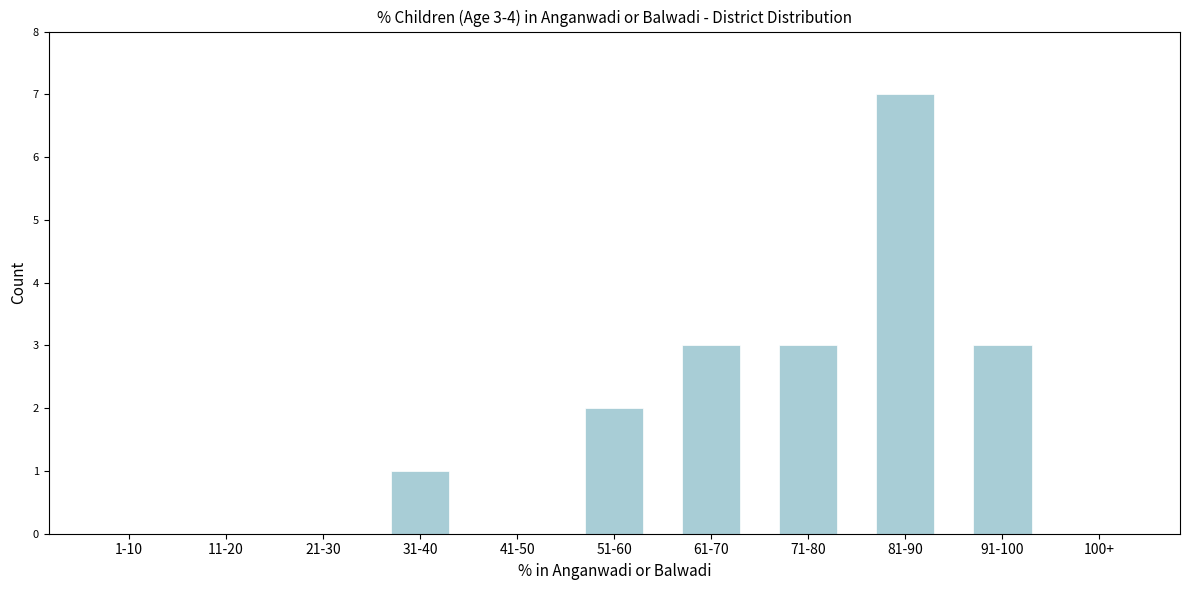

Reading right to left, list all the values displayed in this chart.

100+=0	91-100=3	81-90=7	71-80=3	61-70=3	51-60=2	41-50=0	31-40=1	21-30=0	11-20=0	1-10=0